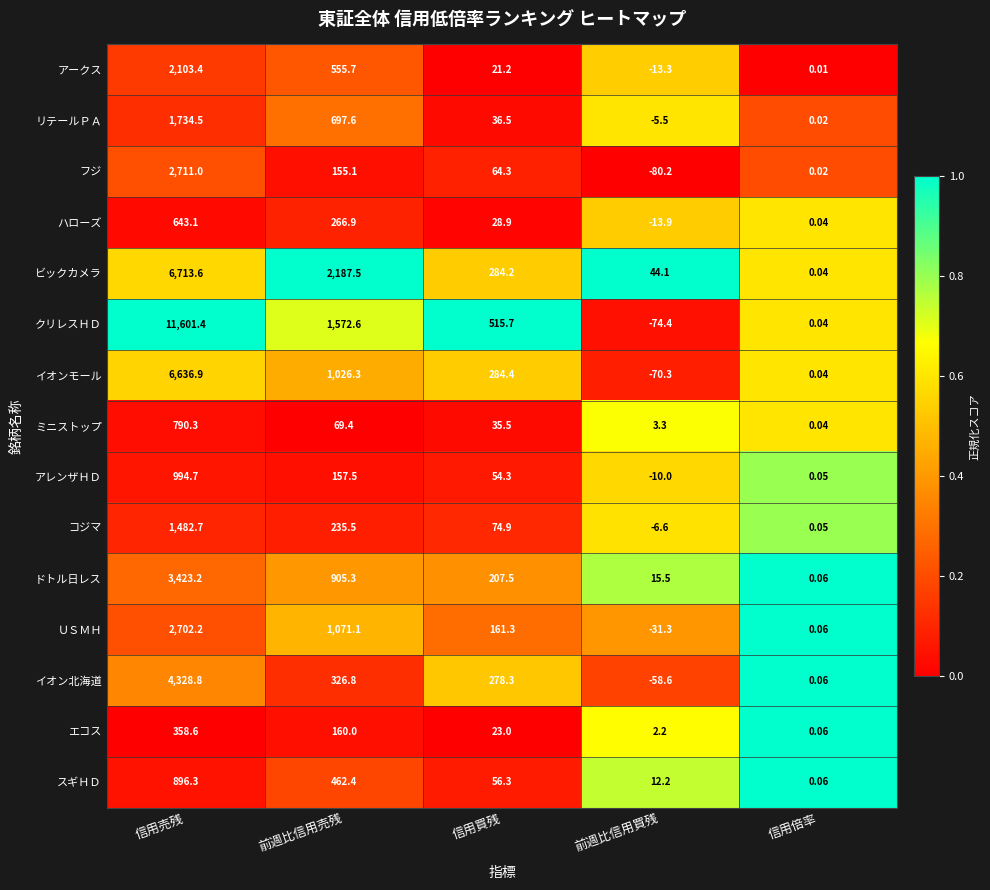

At which category is the sum across all series the highest?

信用売残